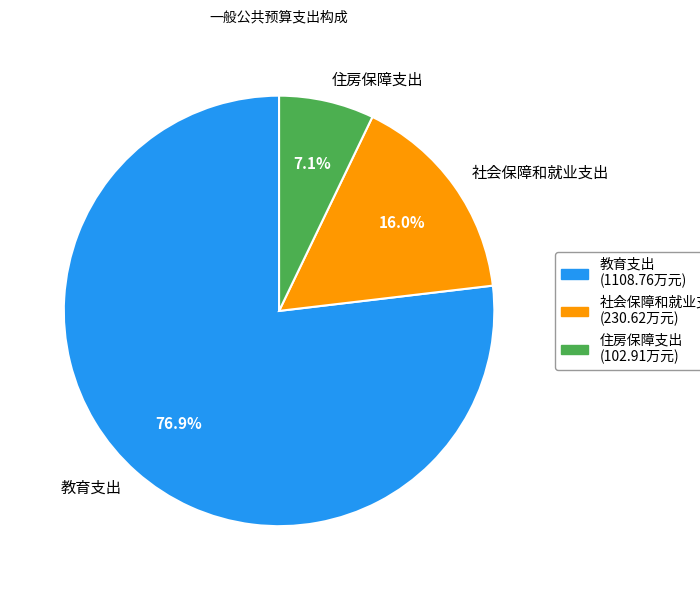

Rank the categories by value from highest to lowest.

教育支出, 社会保障和就业支出, 住房保障支出